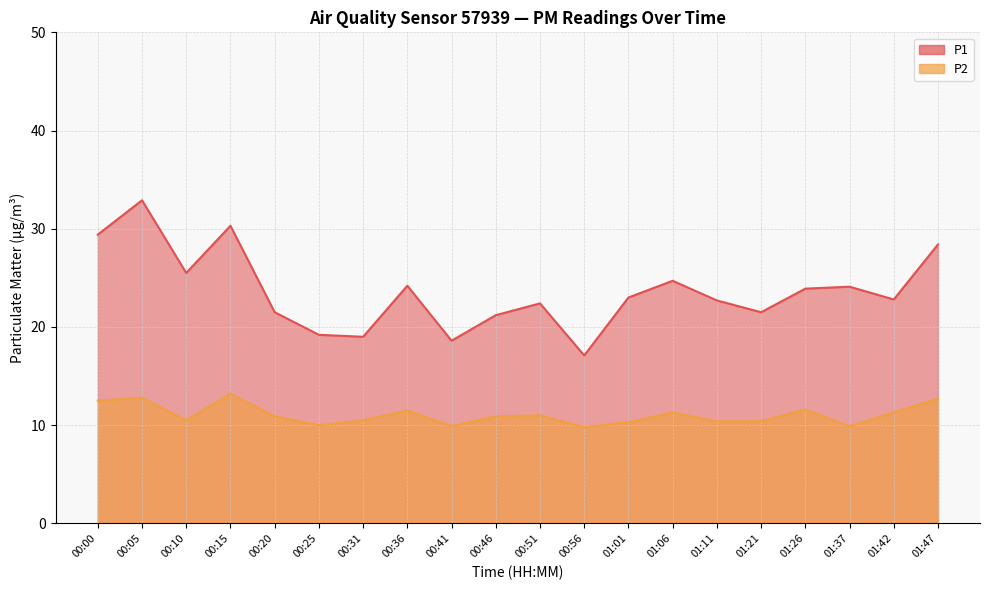

Which category has the highest value across all series?

00:05